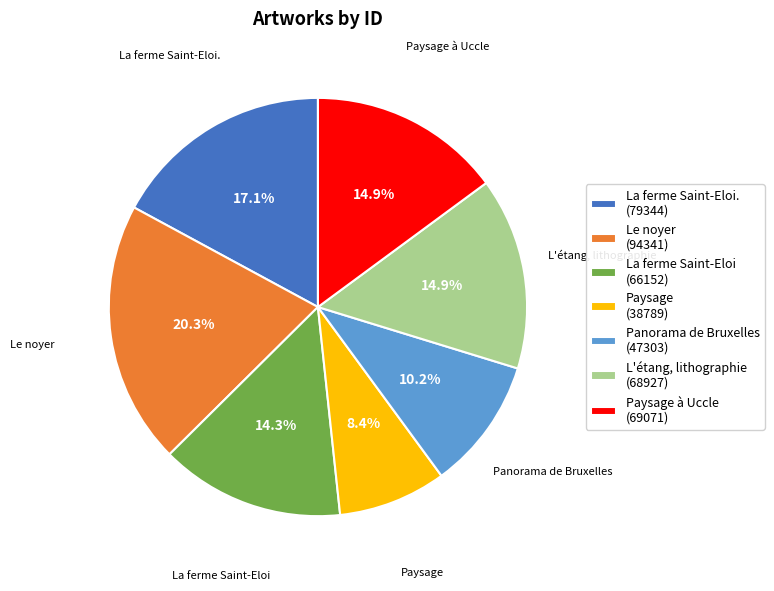

Is there any slice that represents more than half of the pie?

No